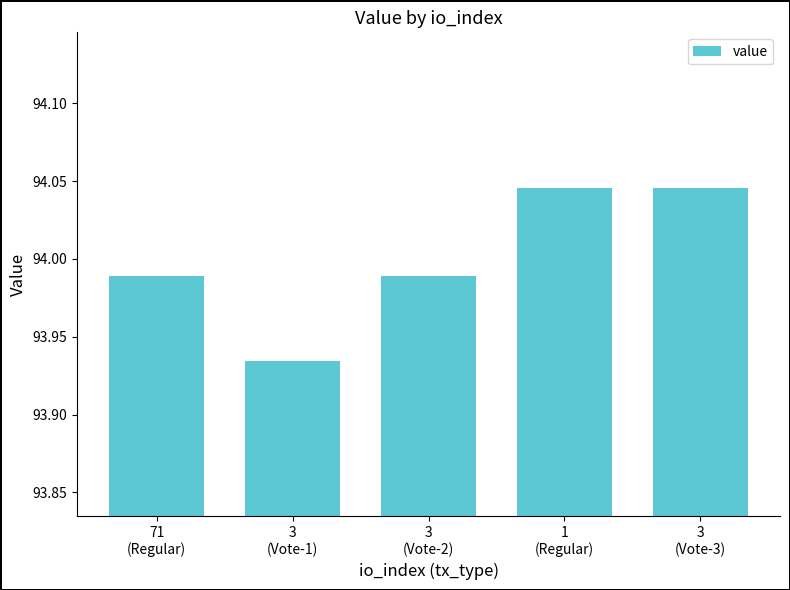

What is the difference between the values at 3
(Vote-3) and 3
(Vote-2)?

0.1